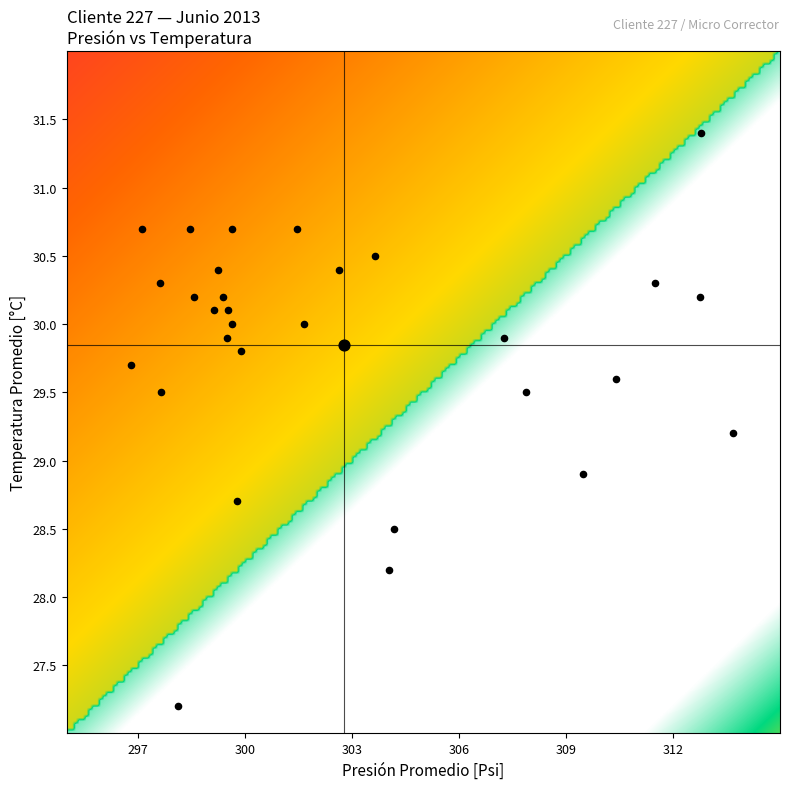

What value does the data have at 13?

30.7